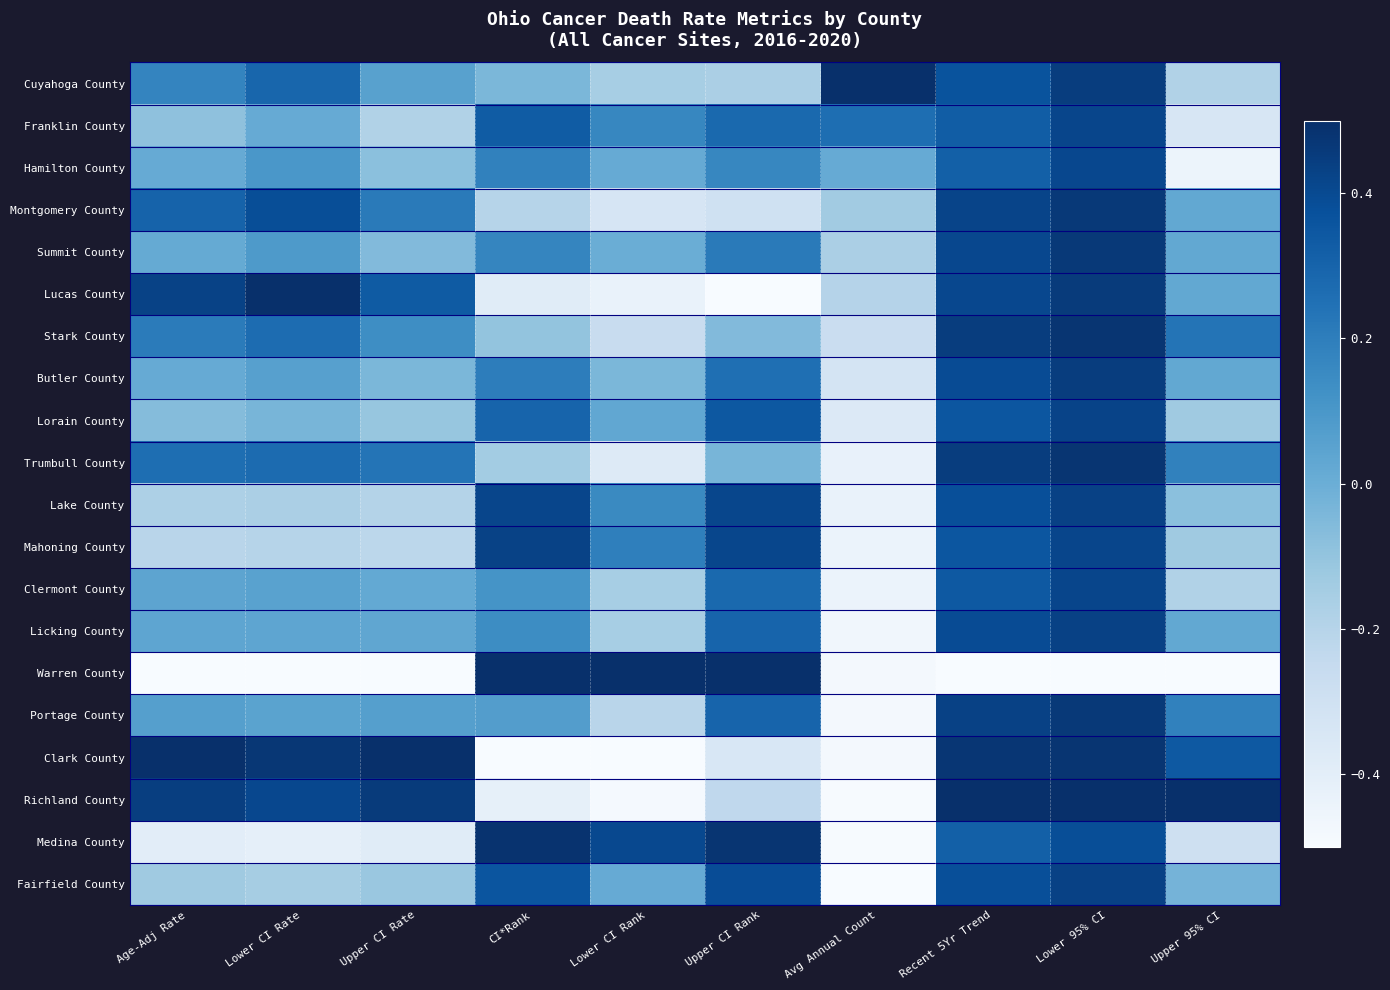

Reading left to right, what are all the values shown in this chart?

Cuyahoga County: Age-Adj Rate=0.2	Lower CI Rate=0.3	Upper CI Rate=0.1	CI*Rank=-0.0	Lower CI Rank=-0.2	Upper CI Rank=-0.2	Avg Annual Count=0.5	Recent 5Yr Trend=0.4	Lower 95% CI=0.4	Upper 95% CI=-0.2
Franklin County: Age-Adj Rate=-0.1	Lower CI Rate=0.0	Upper CI Rate=-0.2	CI*Rank=0.3	Lower CI Rank=0.2	Upper CI Rank=0.3	Avg Annual Count=0.3	Recent 5Yr Trend=0.3	Lower 95% CI=0.4	Upper 95% CI=-0.3
Hamilton County: Age-Adj Rate=0.0	Lower CI Rate=0.1	Upper CI Rate=-0.1	CI*Rank=0.2	Lower CI Rank=0.0	Upper CI Rank=0.2	Avg Annual Count=0.0	Recent 5Yr Trend=0.3	Lower 95% CI=0.4	Upper 95% CI=-0.4
Montgomery County: Age-Adj Rate=0.3	Lower CI Rate=0.4	Upper CI Rate=0.2	CI*Rank=-0.2	Lower CI Rank=-0.3	Upper CI Rank=-0.3	Avg Annual Count=-0.1	Recent 5Yr Trend=0.4	Lower 95% CI=0.5	Upper 95% CI=0.0
Summit County: Age-Adj Rate=0.0	Lower CI Rate=0.1	Upper CI Rate=-0.1	CI*Rank=0.2	Lower CI Rank=0.0	Upper CI Rank=0.2	Avg Annual Count=-0.2	Recent 5Yr Trend=0.4	Lower 95% CI=0.5	Upper 95% CI=0.0
Lucas County: Age-Adj Rate=0.4	Lower CI Rate=0.5	Upper CI Rate=0.3	CI*Rank=-0.4	Lower CI Rank=-0.4	Upper CI Rank=-0.5	Avg Annual Count=-0.2	Recent 5Yr Trend=0.4	Lower 95% CI=0.5	Upper 95% CI=0.0
Stark County: Age-Adj Rate=0.2	Lower CI Rate=0.3	Upper CI Rate=0.1	CI*Rank=-0.1	Lower CI Rank=-0.3	Upper CI Rank=-0.1	Avg Annual Count=-0.3	Recent 5Yr Trend=0.4	Lower 95% CI=0.5	Upper 95% CI=0.2
Butler County: Age-Adj Rate=0.0	Lower CI Rate=0.1	Upper CI Rate=-0.0	CI*Rank=0.2	Lower CI Rank=-0.0	Upper CI Rank=0.3	Avg Annual Count=-0.3	Recent 5Yr Trend=0.4	Lower 95% CI=0.4	Upper 95% CI=0.0
Lorain County: Age-Adj Rate=-0.1	Lower CI Rate=-0.0	Upper CI Rate=-0.1	CI*Rank=0.3	Lower CI Rank=0.0	Upper CI Rank=0.3	Avg Annual Count=-0.4	Recent 5Yr Trend=0.4	Lower 95% CI=0.4	Upper 95% CI=-0.1
Trumbull County: Age-Adj Rate=0.3	Lower CI Rate=0.3	Upper CI Rate=0.2	CI*Rank=-0.1	Lower CI Rank=-0.4	Upper CI Rank=-0.0	Avg Annual Count=-0.4	Recent 5Yr Trend=0.4	Lower 95% CI=0.5	Upper 95% CI=0.2
Lake County: Age-Adj Rate=-0.2	Lower CI Rate=-0.2	Upper CI Rate=-0.2	CI*Rank=0.4	Lower CI Rank=0.2	Upper CI Rank=0.4	Avg Annual Count=-0.4	Recent 5Yr Trend=0.4	Lower 95% CI=0.4	Upper 95% CI=-0.1
Mahoning County: Age-Adj Rate=-0.2	Lower CI Rate=-0.2	Upper CI Rate=-0.2	CI*Rank=0.4	Lower CI Rank=0.2	Upper CI Rank=0.4	Avg Annual Count=-0.4	Recent 5Yr Trend=0.4	Lower 95% CI=0.4	Upper 95% CI=-0.1
Clermont County: Age-Adj Rate=0.0	Lower CI Rate=0.1	Upper CI Rate=0.0	CI*Rank=0.1	Lower CI Rank=-0.2	Upper CI Rank=0.3	Avg Annual Count=-0.4	Recent 5Yr Trend=0.3	Lower 95% CI=0.4	Upper 95% CI=-0.2
Licking County: Age-Adj Rate=0.0	Lower CI Rate=0.0	Upper CI Rate=0.0	CI*Rank=0.1	Lower CI Rank=-0.2	Upper CI Rank=0.3	Avg Annual Count=-0.5	Recent 5Yr Trend=0.4	Lower 95% CI=0.4	Upper 95% CI=0.0
Warren County: Age-Adj Rate=-0.5	Lower CI Rate=-0.5	Upper CI Rate=-0.5	CI*Rank=0.5	Lower CI Rank=0.5	Upper CI Rank=0.5	Avg Annual Count=-0.5	Recent 5Yr Trend=-0.5	Lower 95% CI=-0.5	Upper 95% CI=-0.5
Portage County: Age-Adj Rate=0.1	Lower CI Rate=0.0	Upper CI Rate=0.1	CI*Rank=0.1	Lower CI Rank=-0.2	Upper CI Rank=0.3	Avg Annual Count=-0.5	Recent 5Yr Trend=0.4	Lower 95% CI=0.5	Upper 95% CI=0.2
Clark County: Age-Adj Rate=0.5	Lower CI Rate=0.5	Upper CI Rate=0.5	CI*Rank=-0.5	Lower CI Rank=-0.5	Upper CI Rank=-0.3	Avg Annual Count=-0.5	Recent 5Yr Trend=0.5	Lower 95% CI=0.5	Upper 95% CI=0.3
Richland County: Age-Adj Rate=0.4	Lower CI Rate=0.4	Upper CI Rate=0.5	CI*Rank=-0.4	Lower CI Rank=-0.5	Upper CI Rank=-0.2	Avg Annual Count=-0.5	Recent 5Yr Trend=0.5	Lower 95% CI=0.5	Upper 95% CI=0.5
Medina County: Age-Adj Rate=-0.4	Lower CI Rate=-0.4	Upper CI Rate=-0.4	CI*Rank=0.5	Lower CI Rank=0.4	Upper CI Rank=0.5	Avg Annual Count=-0.5	Recent 5Yr Trend=0.3	Lower 95% CI=0.4	Upper 95% CI=-0.3
Fairfield County: Age-Adj Rate=-0.1	Lower CI Rate=-0.2	Upper CI Rate=-0.1	CI*Rank=0.4	Lower CI Rank=0.0	Upper CI Rank=0.4	Avg Annual Count=-0.5	Recent 5Yr Trend=0.4	Lower 95% CI=0.4	Upper 95% CI=-0.0